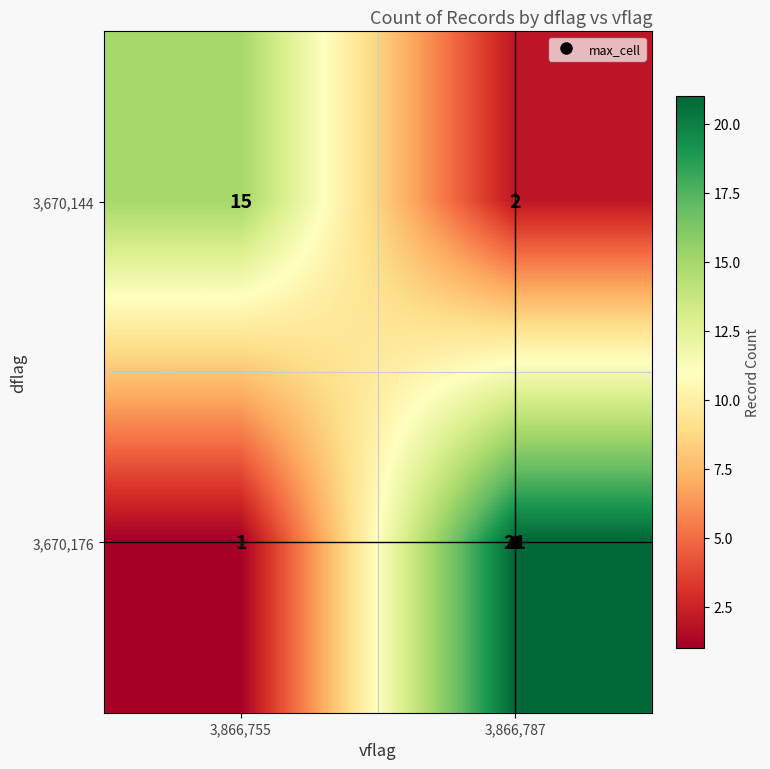

What is the difference between the highest and lowest values at 3,866,755?

14